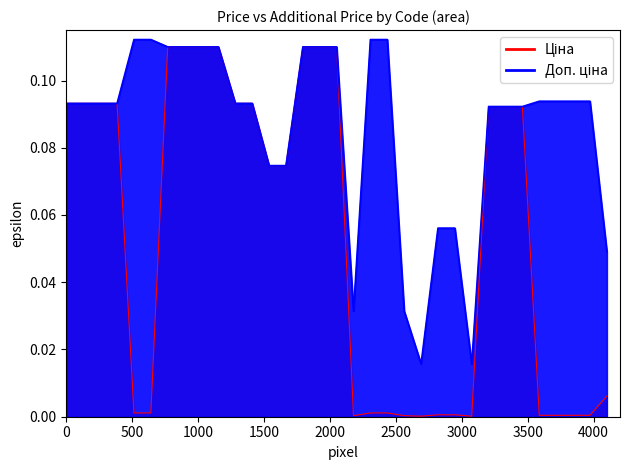

How many data points does each series have?

33